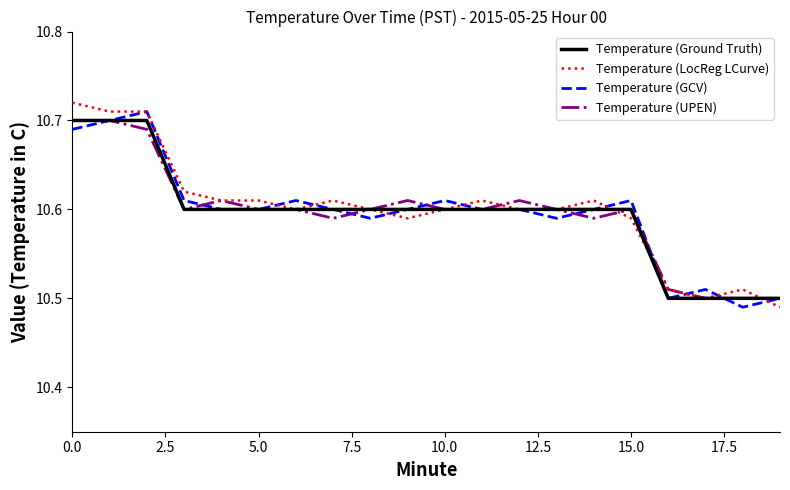

How many series are shown in this chart?

4